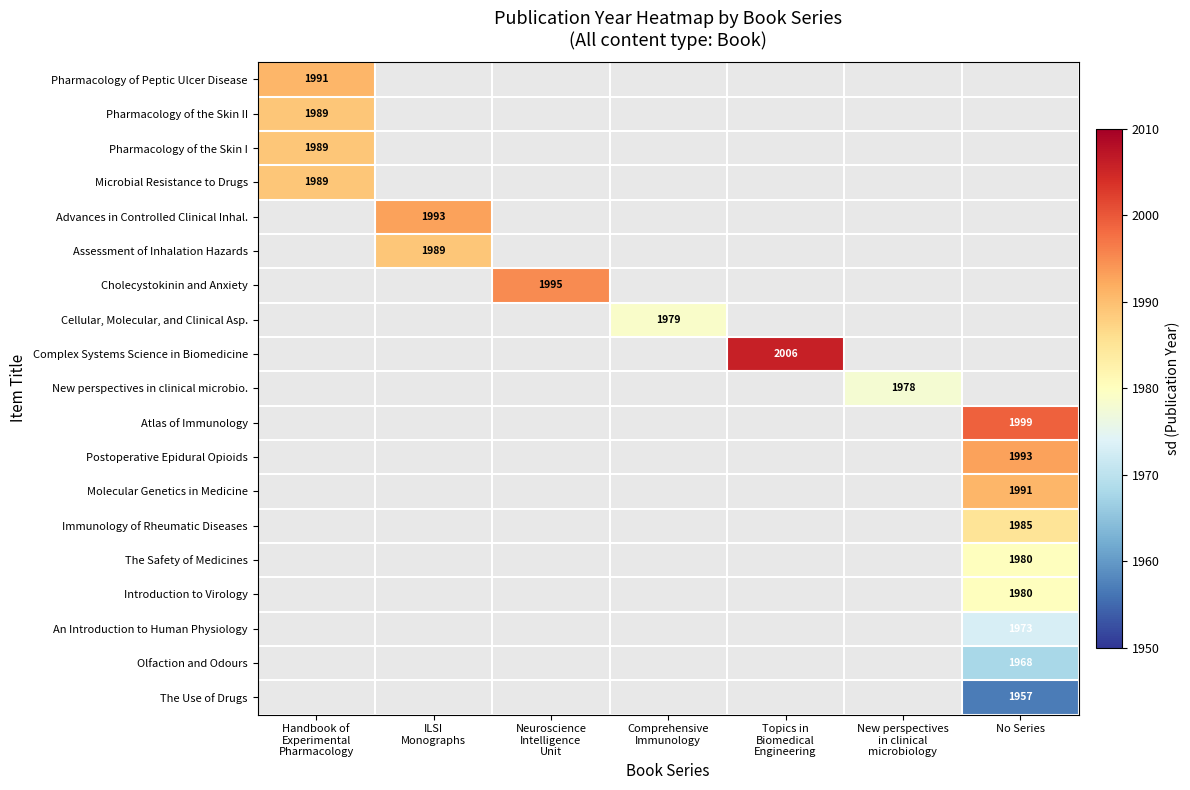

The value of Molecular Genetics in Medicine at No Series is 3297. True or false?

False